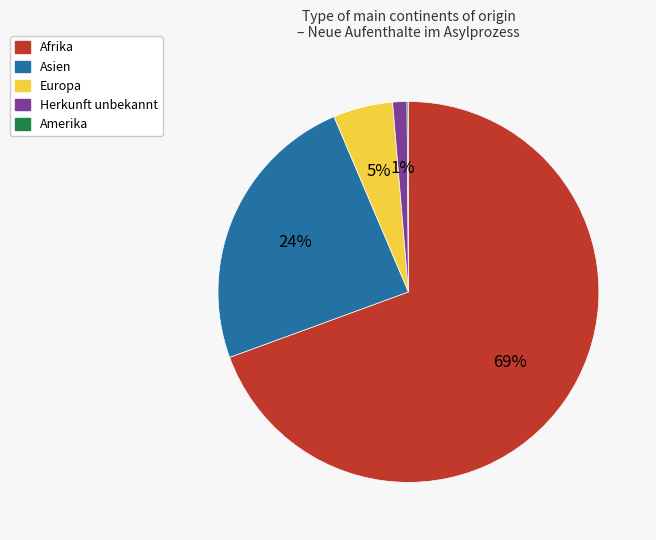

Approximately how many times larger is the value at Afrika compared to Asien?

2.9